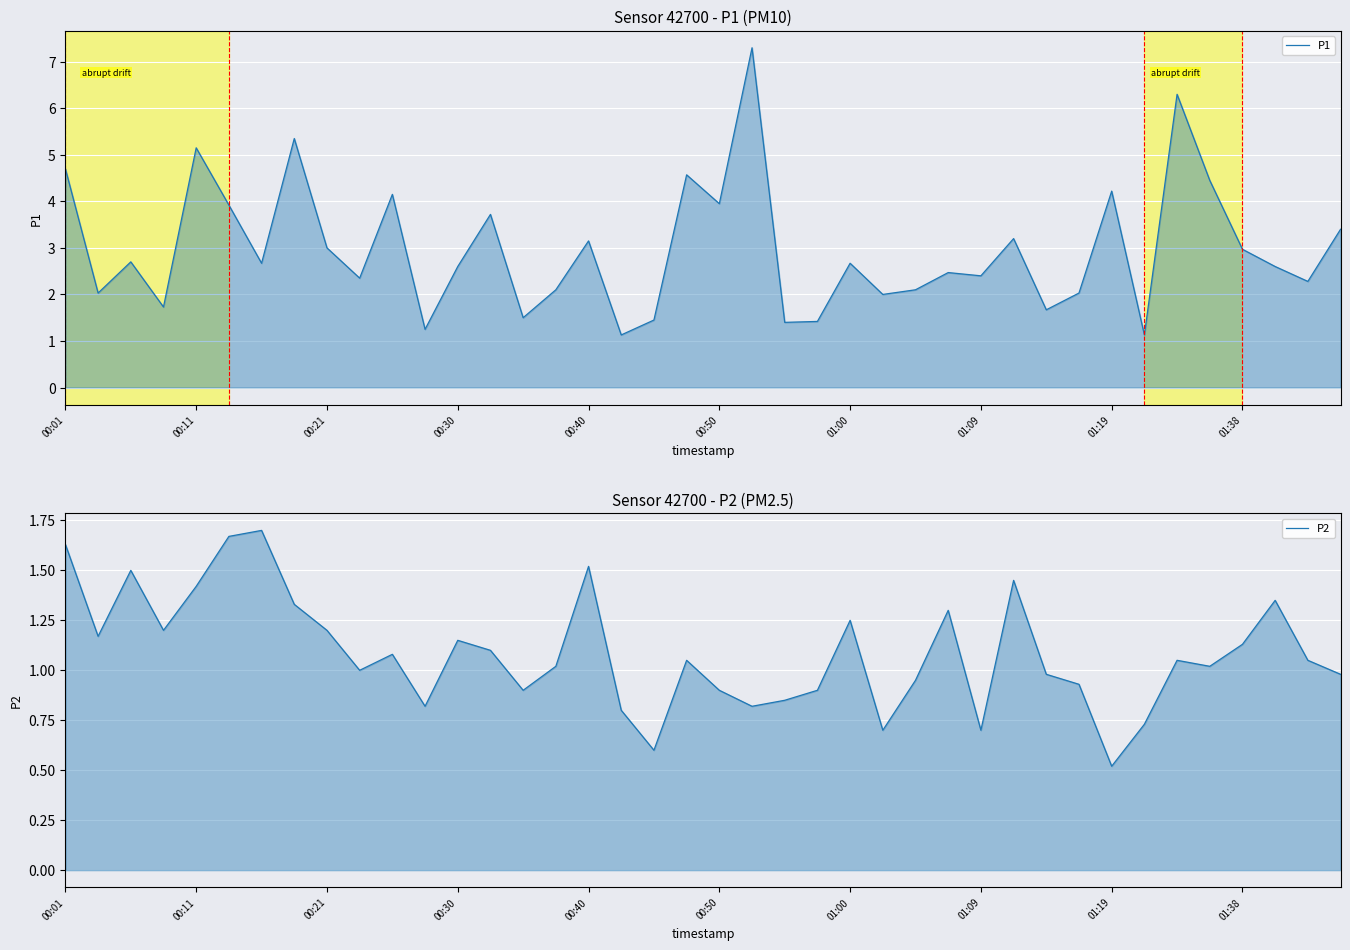

What is the total value across all series at 01:07?

3.8